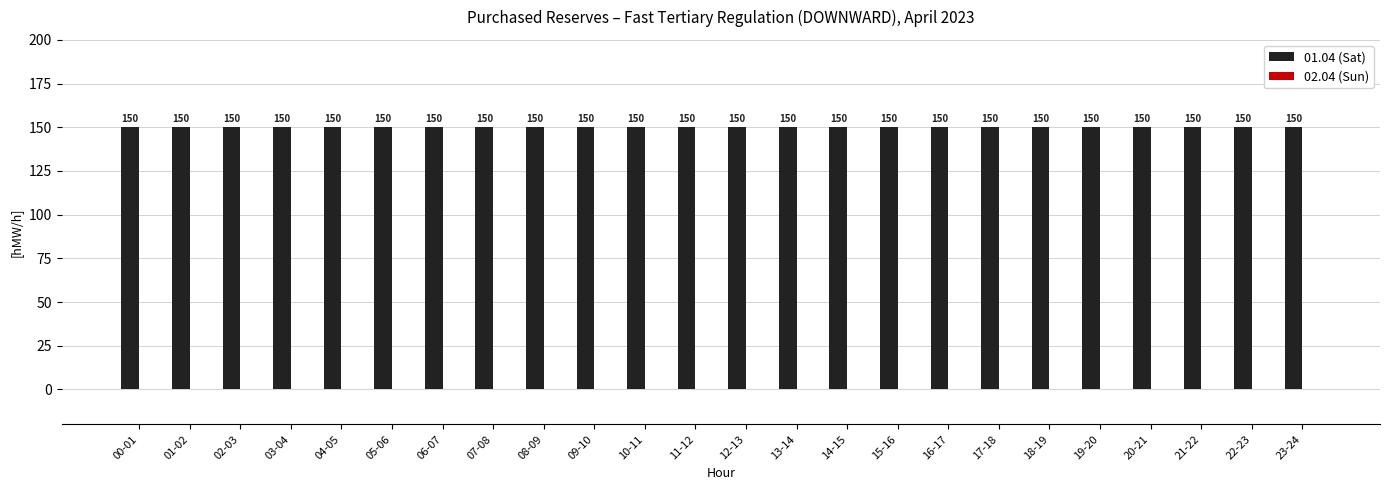

What is the approximate value of 01.04 (Sat) at 15-16?

150